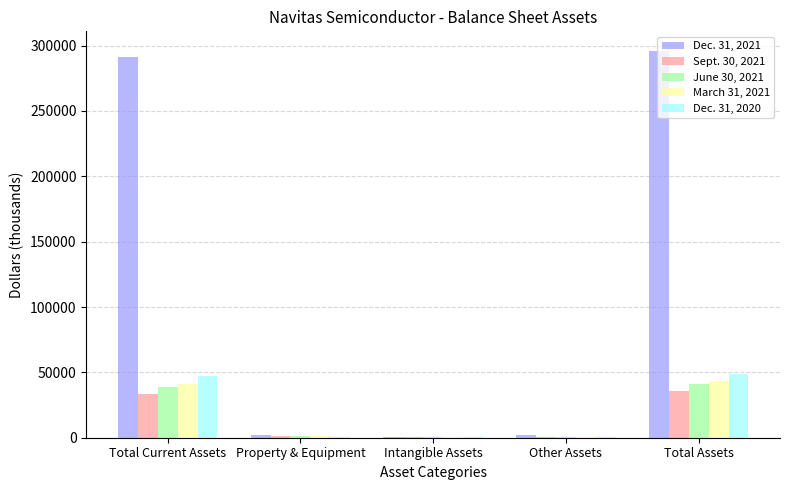

Is it true that Dec. 31, 2021 equals 527748 at Total Assets?

False